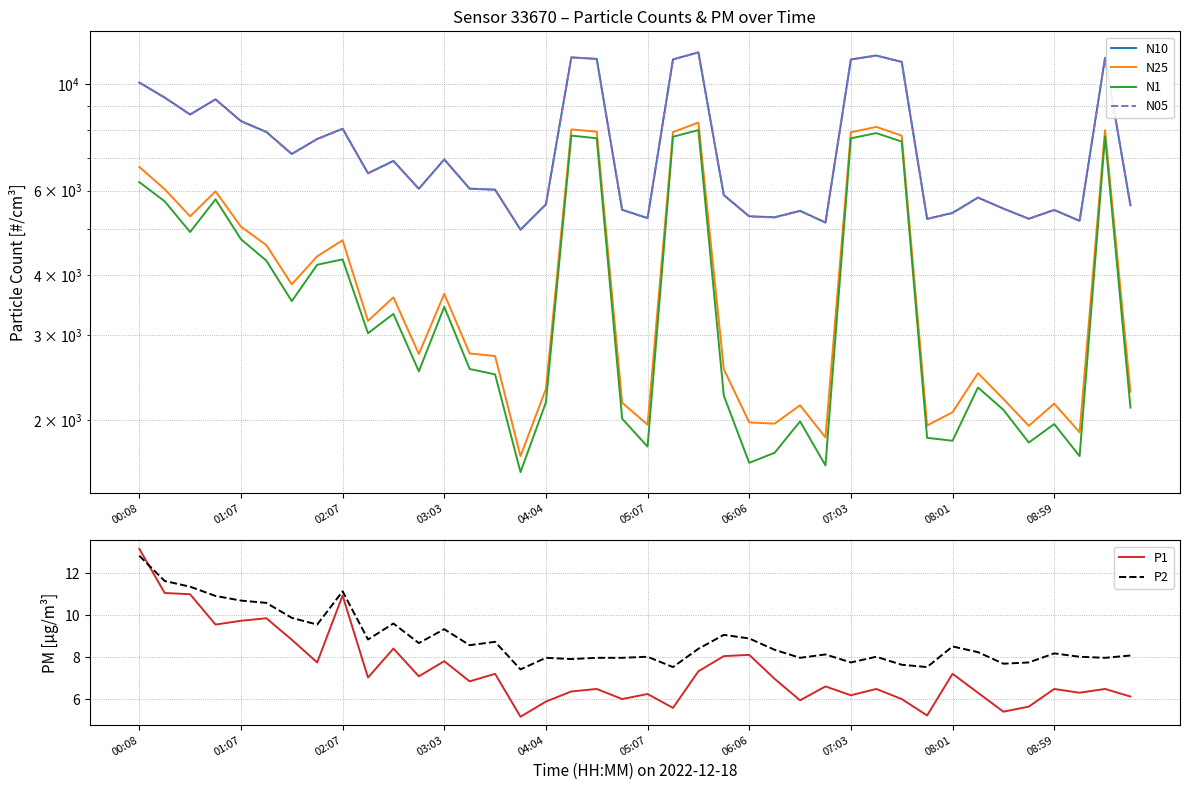

How many intersections are there between P2 and P1?

1